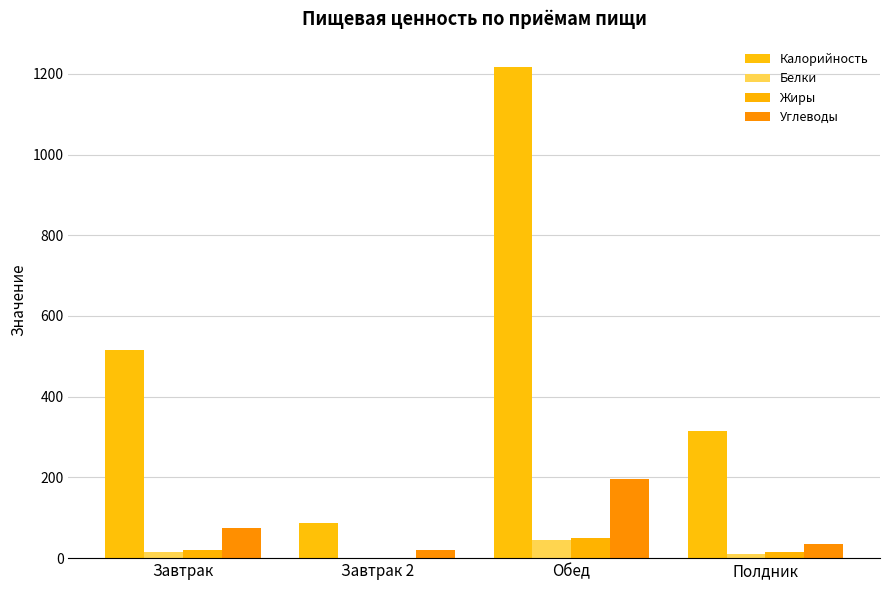

What is the label of the 2nd bar from the left?

Завтрак 2